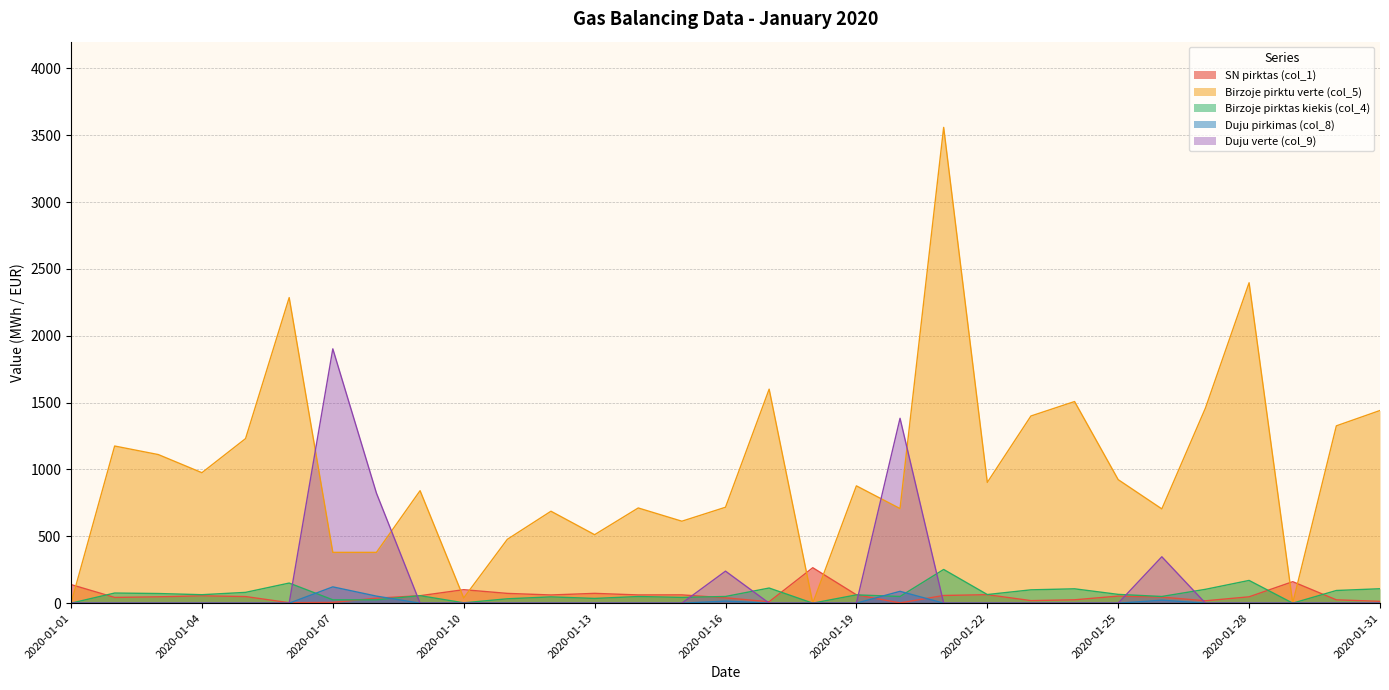

The Birzoje pirktas kiekis (col_4) series shows 103.5 at 2020-01-27. True or false?

True